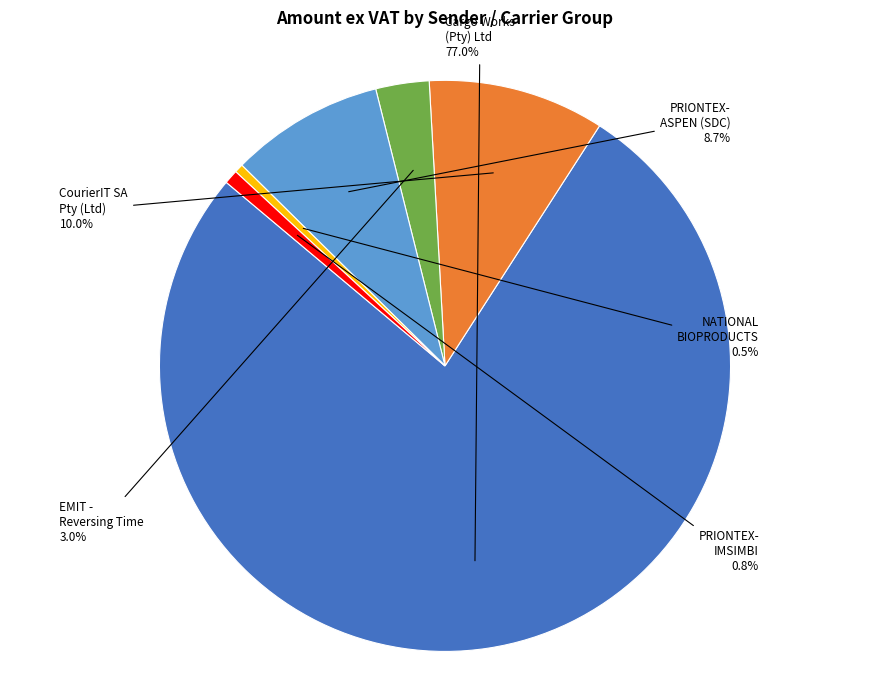

Is there a majority slice in this chart?

Yes